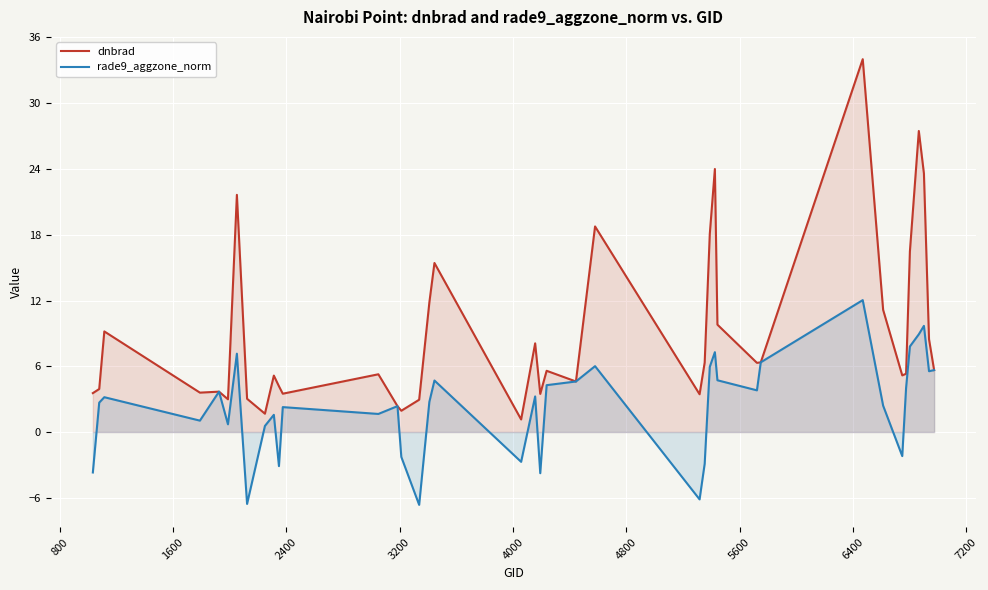

What are all the series names shown in the legend?

dnbrad, rade9_aggzone_norm